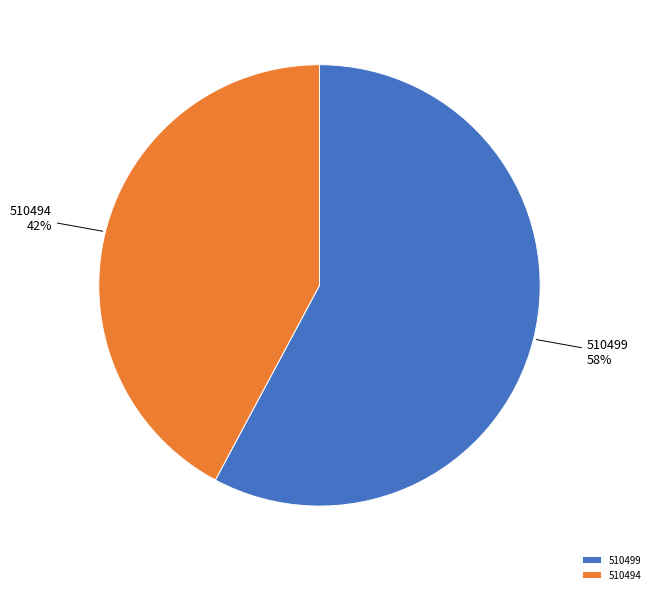

Approximately how many times larger is the value at 510494 compared to 510499?

0.7